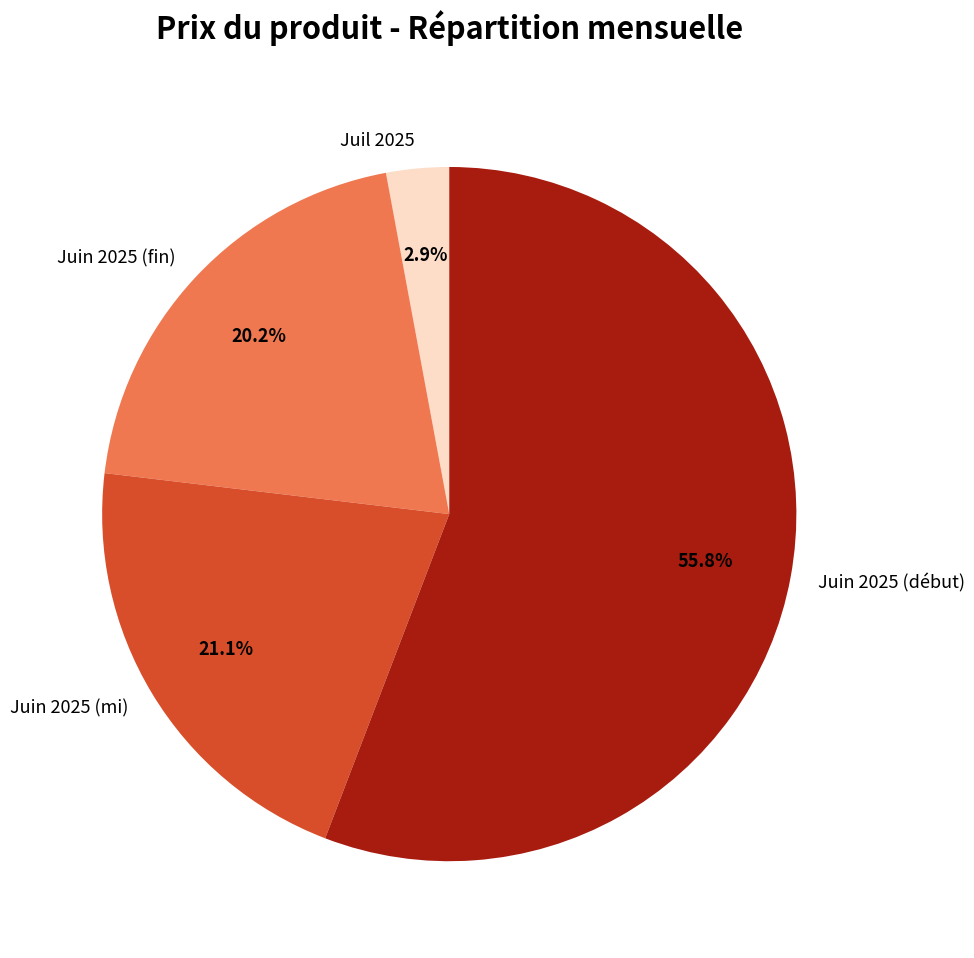

How many segments does this pie chart have?

4